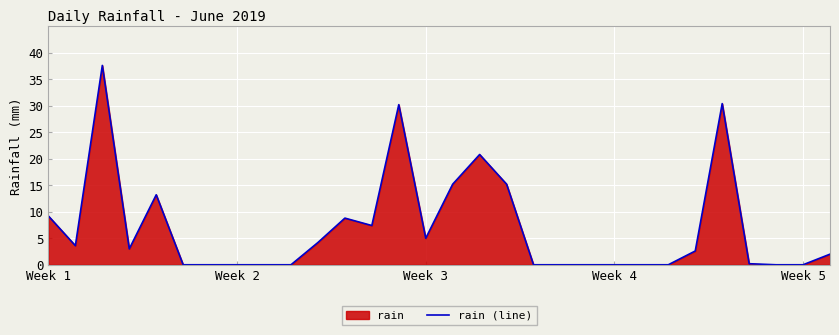

Reading left to right, extract all data points from this chart.

9.2	3.6	37.6	3.0	13.2	0.0	0.0	0.0	0.0	0.0	4.2	8.8	7.4	30.2	5.0	15.2	20.8	15.2	0.0	0.0	0.0	0.0	0.0	0.0	2.6	30.4	0.2	0.0	0.0	2.0